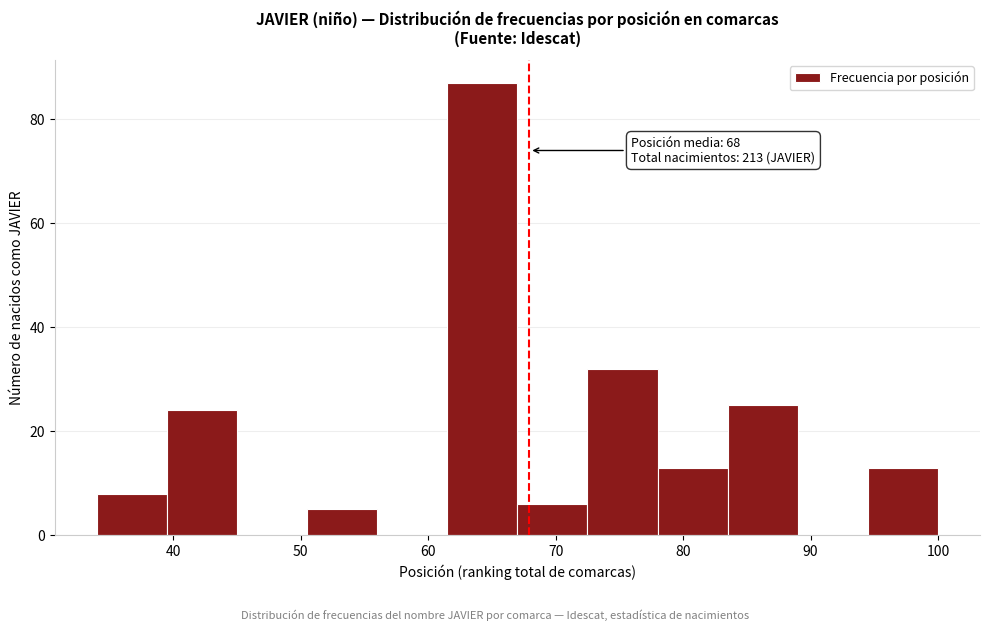

Which range on the x-axis has the tallest bar?

61.5 to 67.0